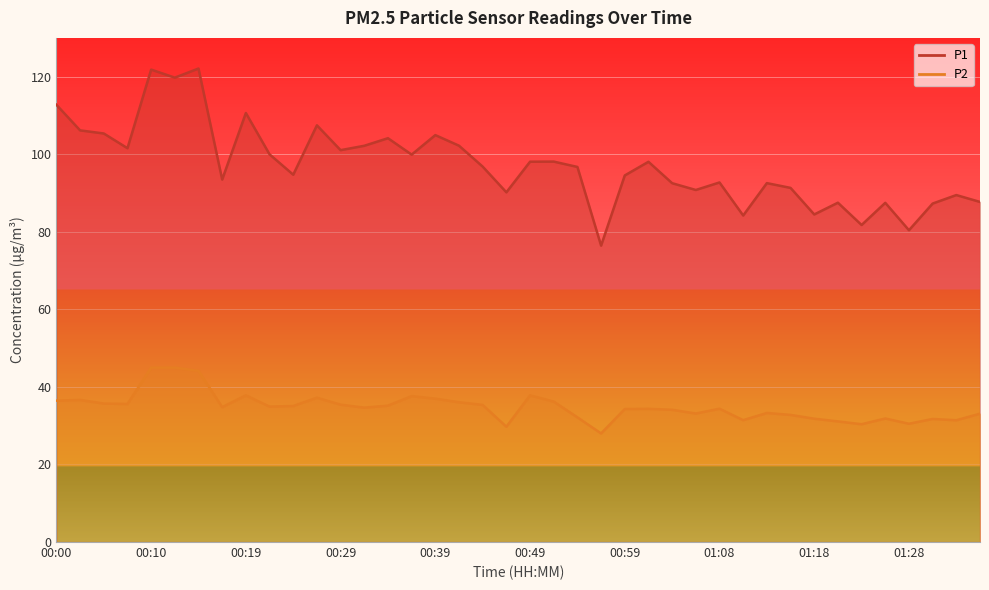

Reading left to right, extract all data points from this chart.

P1: 112.8	106.2	105.3	101.5	121.8	119.8	122.1	93.5	110.6	100.0	94.7	107.5	101.0	102.2	104.1	99.9	104.9	102.2	96.8	90.2	98.1	98.1	96.7	76.4	94.5	98.0	92.5	90.8	92.7	84.2	92.5	91.3	84.5	87.5	81.8	87.5	80.4	87.3	89.5	87.7
P2: 36.5	36.6	35.7	35.6	45.0	45.0	44.1	34.8	37.8	34.9	35.1	37.2	35.4	34.6	35.2	37.6	37.0	36.0	35.4	29.7	37.8	36.2	32.1	28.0	34.3	34.4	34.1	33.1	34.4	31.4	33.3	32.8	31.8	31.1	30.4	31.9	30.5	31.7	31.4	33.1